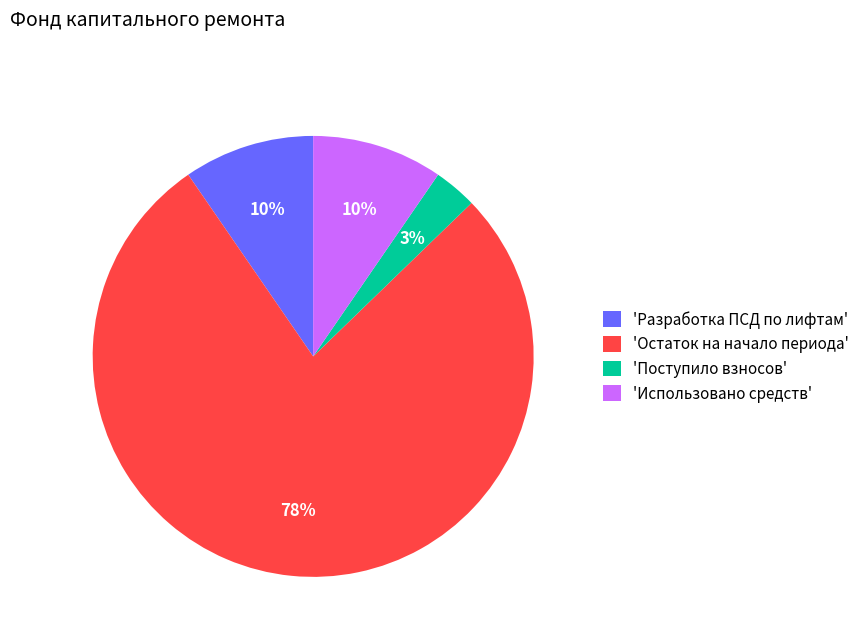

Do 'Использовано средств' and 'Остаток на начало периода' together represent more than half of the pie?

Yes